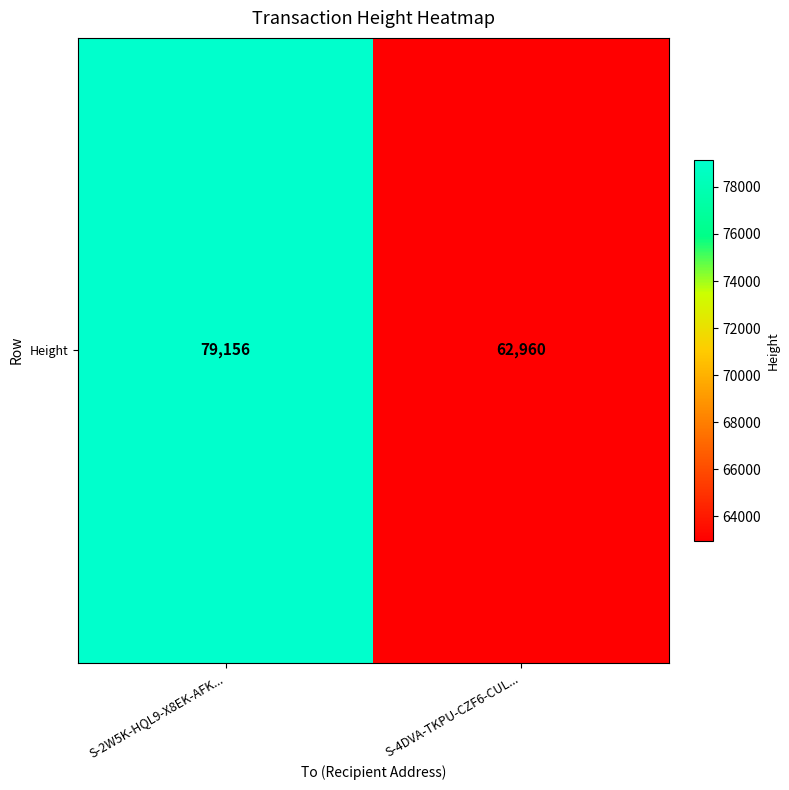

How many values are between 62960 and 79156?

2